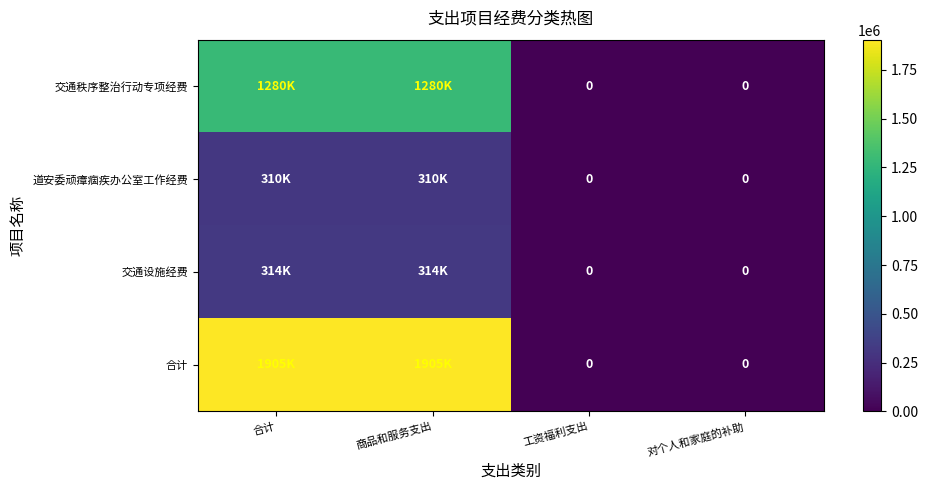

Is the value of 交通设施经费 at 商品和服务支出 greater than the value of 道安委顽瘴痼疾办公室工作经费 at 工资福利支出?

Yes